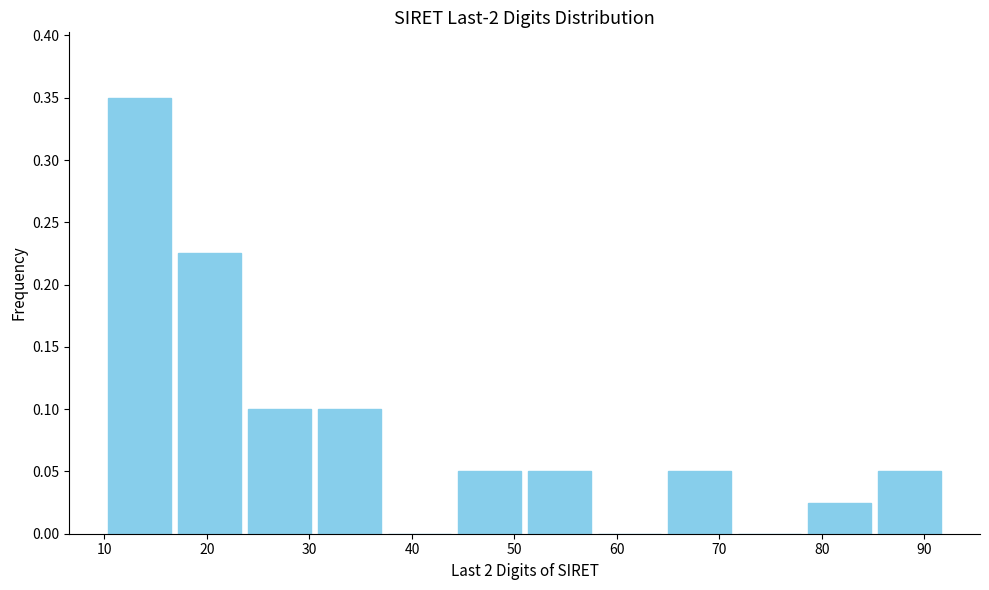

Reading left to right, transcribe this chart: for each bar, give the range it covers on the x-axis and its height. Neither the bar edges nor the heights are printed on the chart, so give them approximately, as read against the axes.

10 to 17: 0.350
17 to 24: 0.225
24 to 31: 0.100
31 to 37: 0.100
37 to 44: 0
44 to 51: 0.050
51 to 58: 0.050
58 to 65: 0
65 to 72: 0.050
72 to 78: 0
78 to 85: 0.025
85 to 92: 0.050